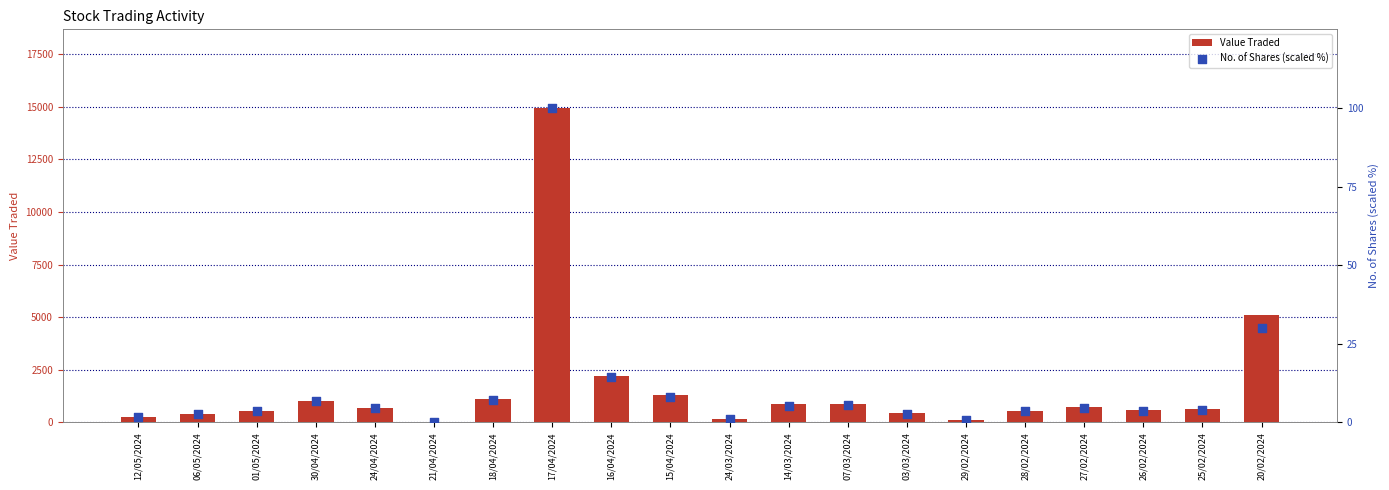

At which category is the sum across all series the highest?

17/04/2024